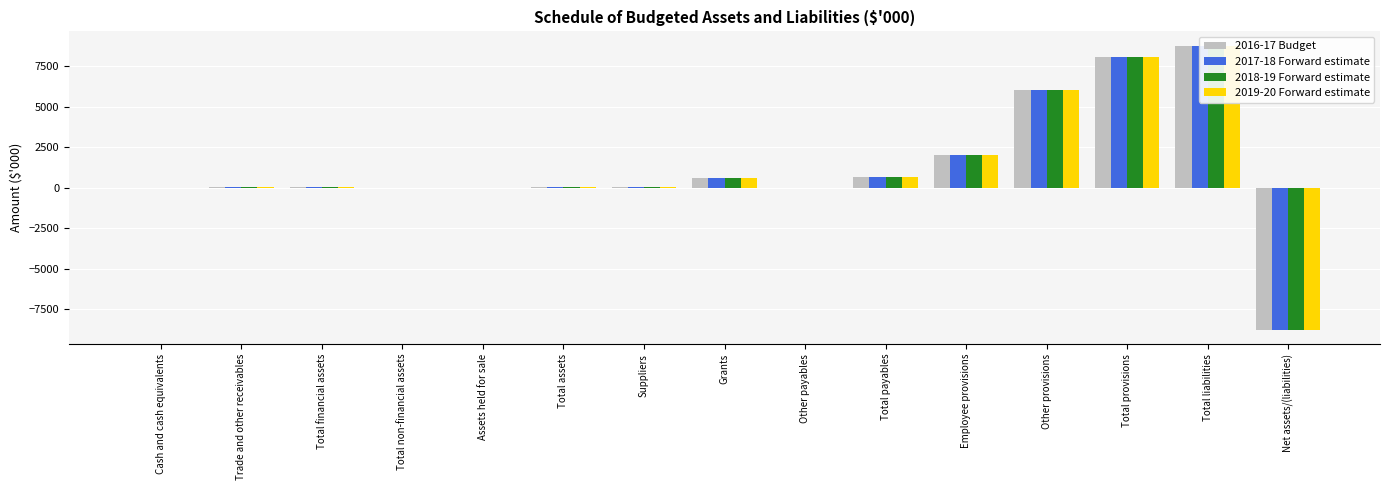

How many bars are there in total?

60